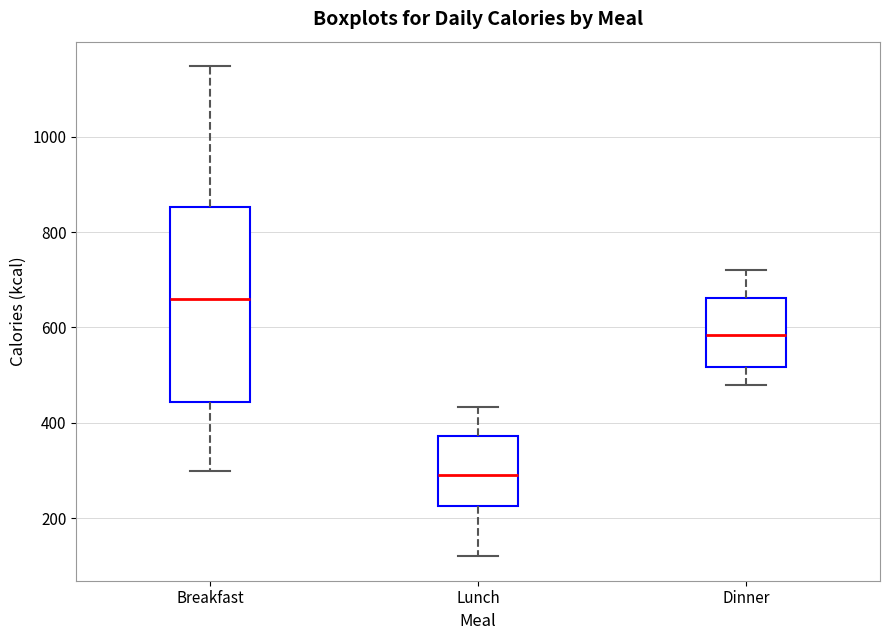

Which box has the lowest median line?

Lunch